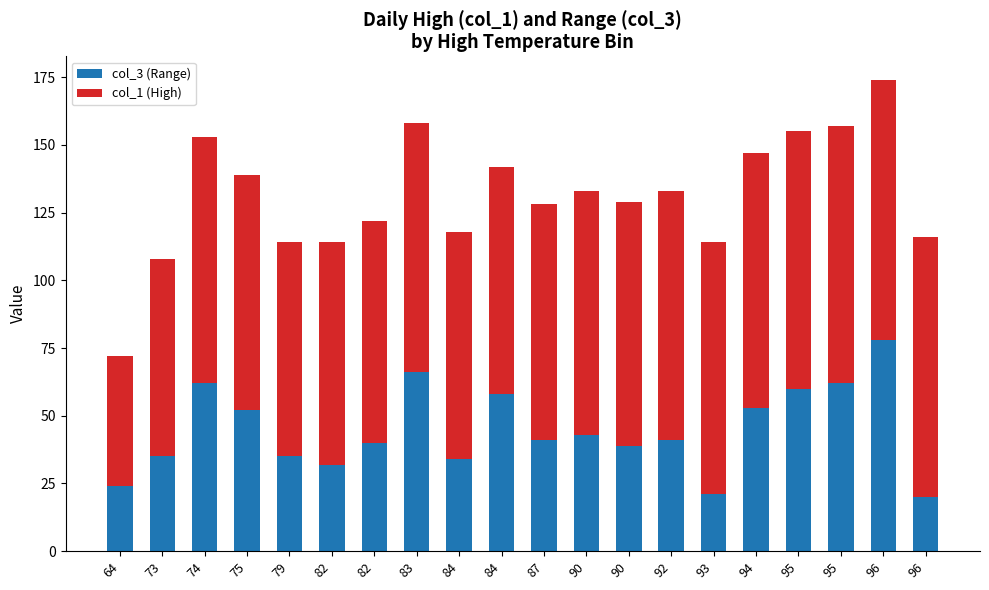

How many series are shown in this chart?

2